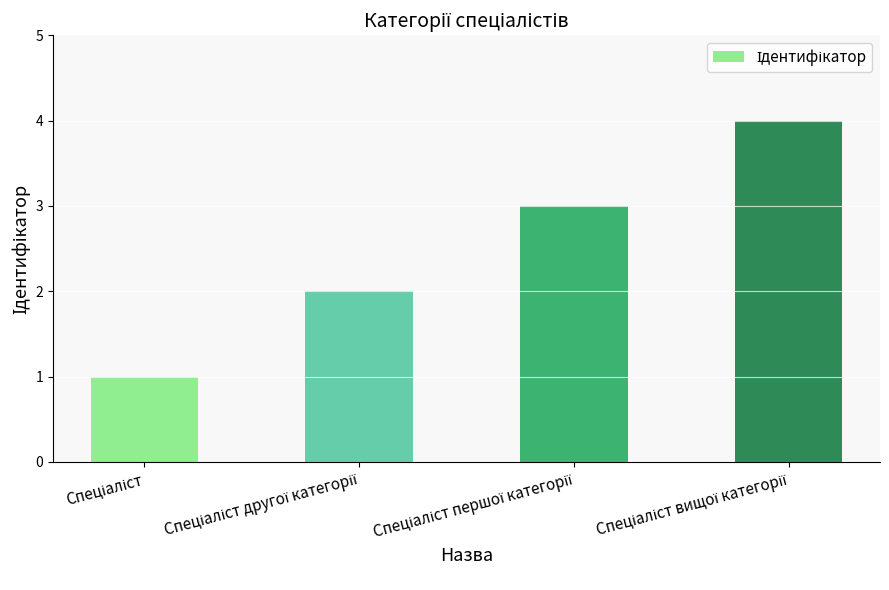

How many bars are there in total?

4